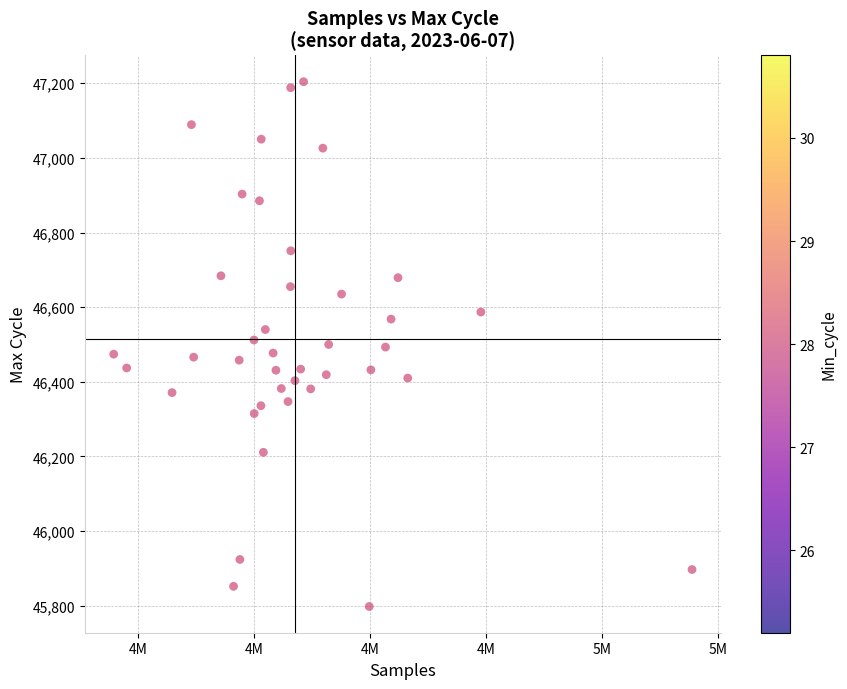

What is the range of X values (max minus min)?

24904